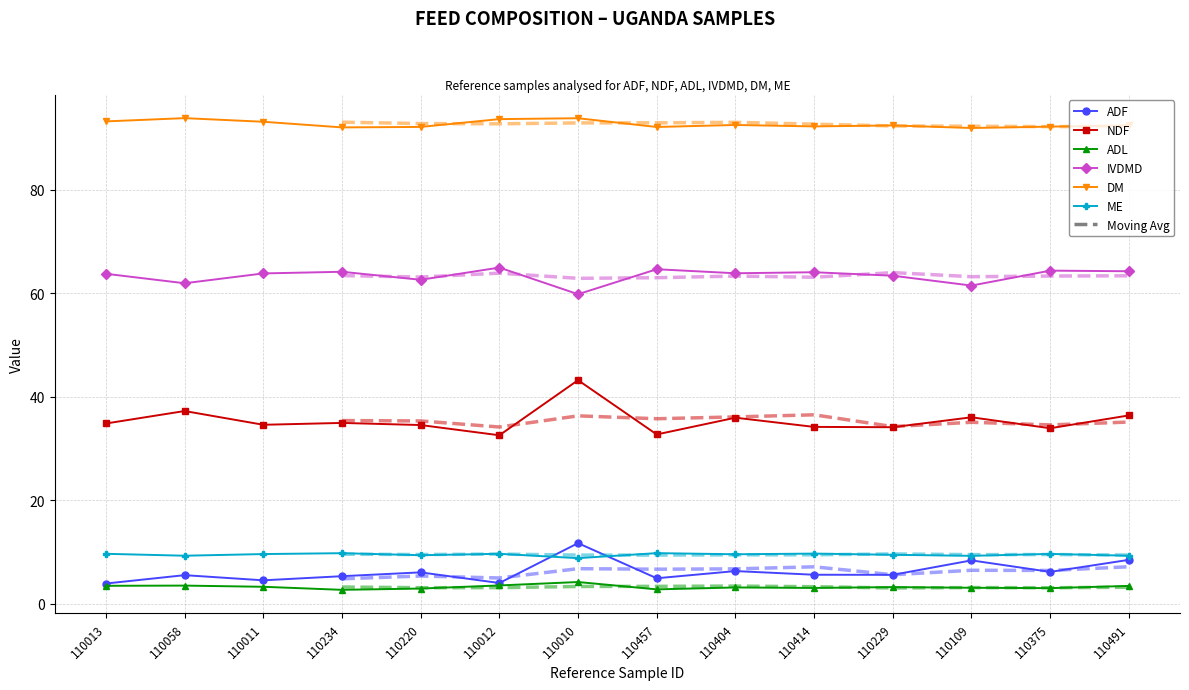

In IVDMD, how many points are lower than both neighbors (excluding endpoints)?

5